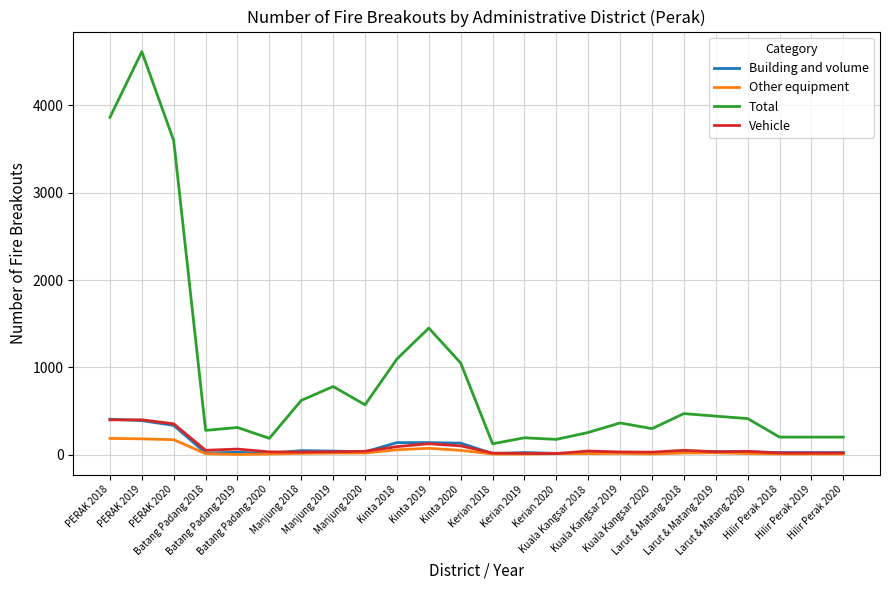

Which series has the largest range (max minus min)?

Total